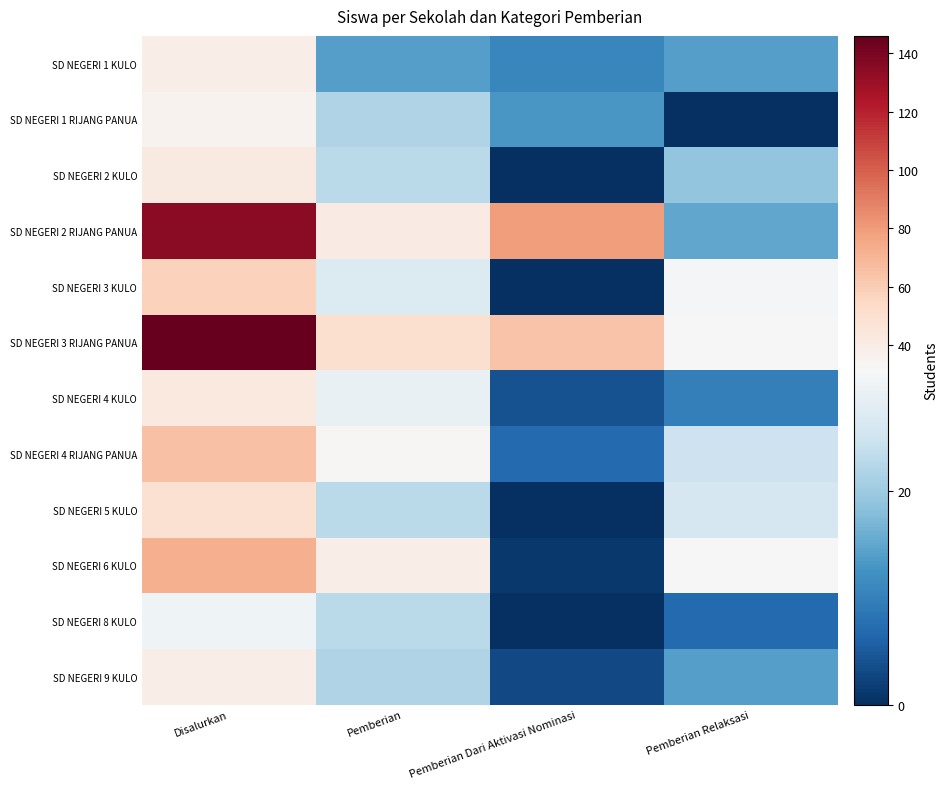

Which series changed the most between Disalurkan and Pemberian?

SD NEGERI 3 RIJANG PANUA